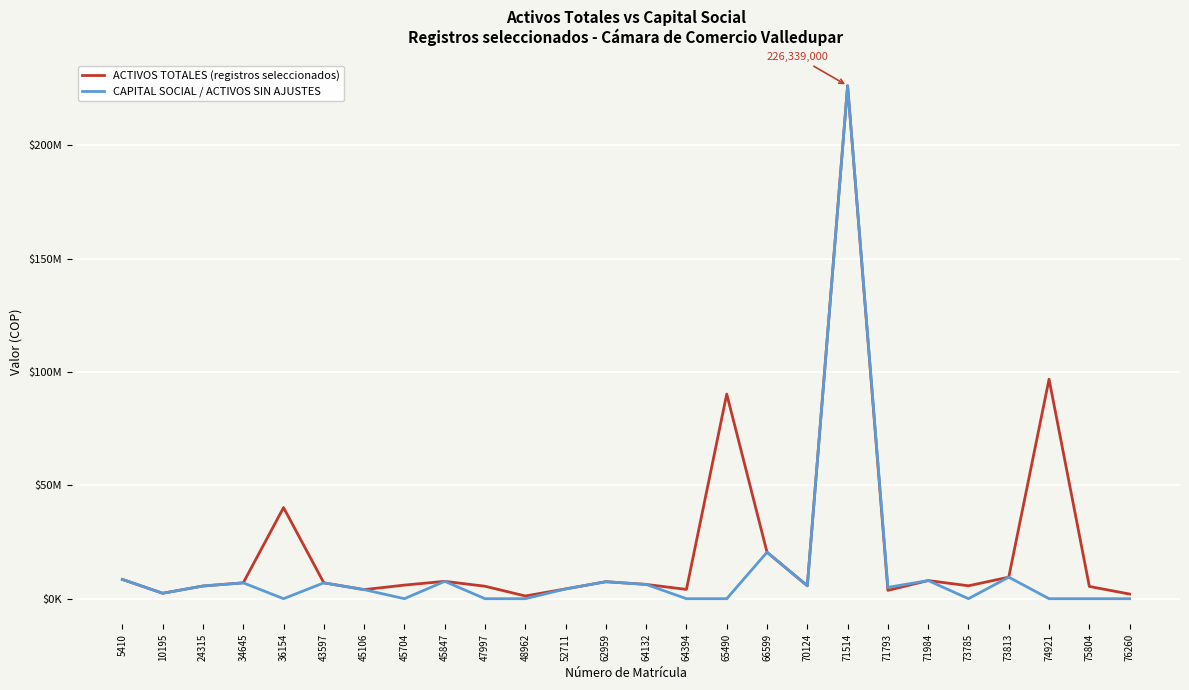

What are all the series names shown in the legend?

ACTIVOS TOTALES (registros seleccionados), CAPITAL SOCIAL / ACTIVOS SIN AJUSTES